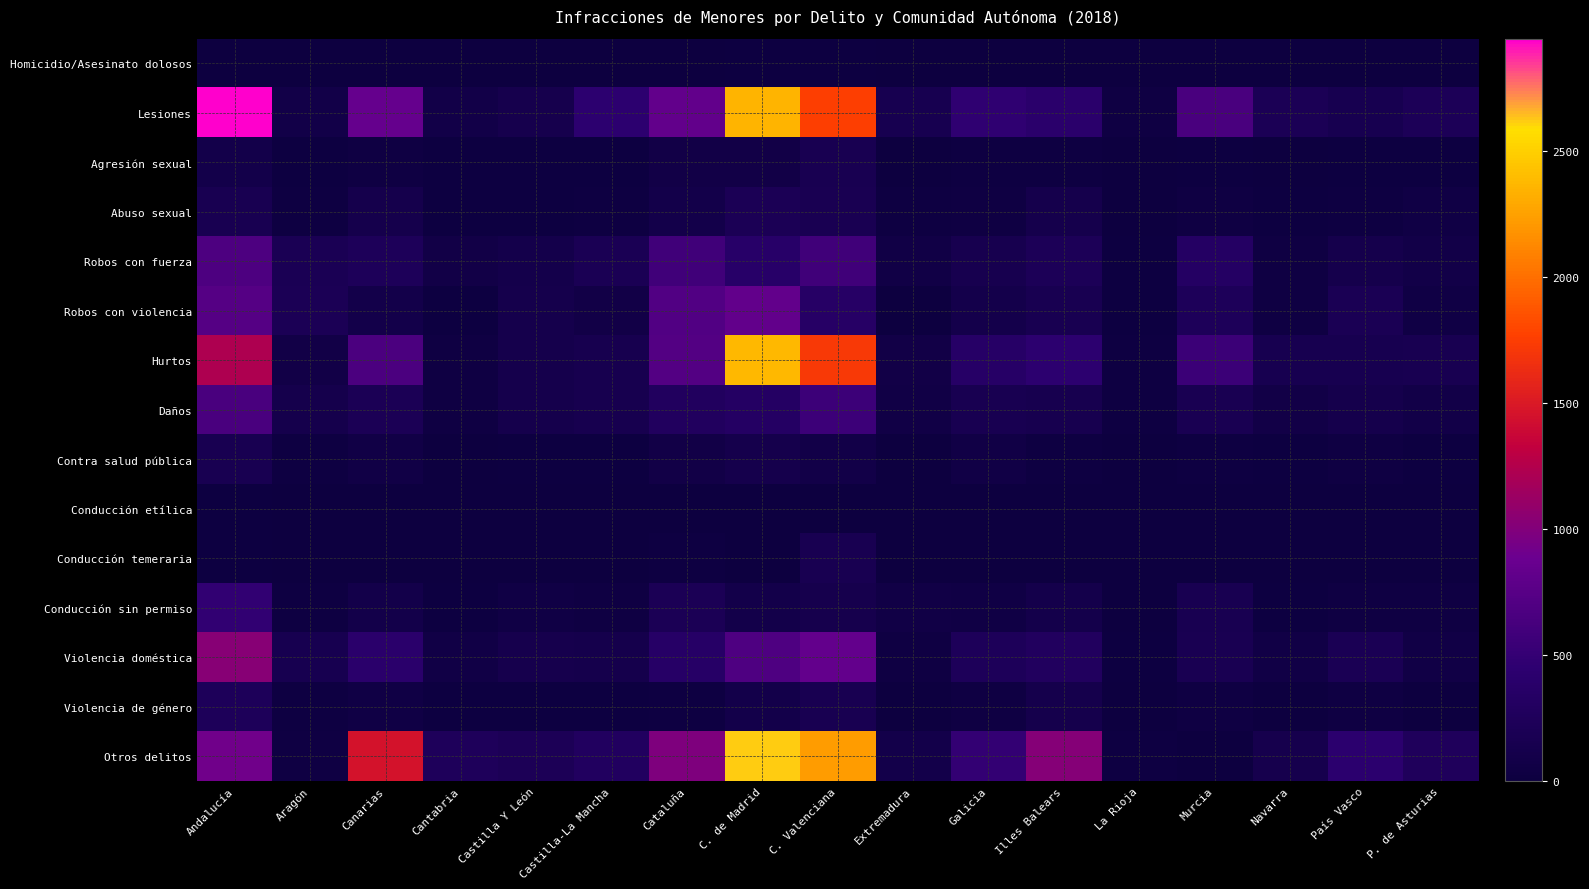

What is the difference between the highest and lowest values at País Vasco?

430